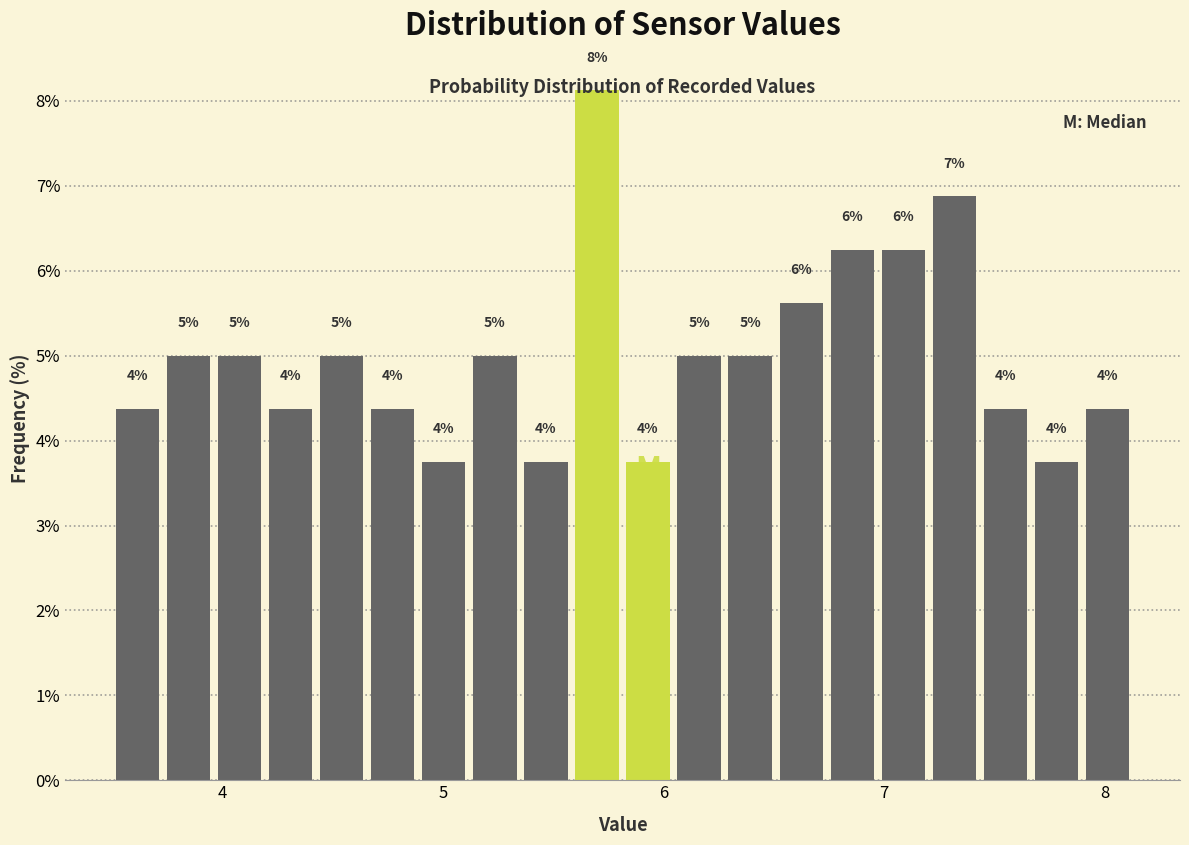

Around what value on the x-axis is the tallest bar? Give the approximate position of its centre, as read against the axis.

5.7